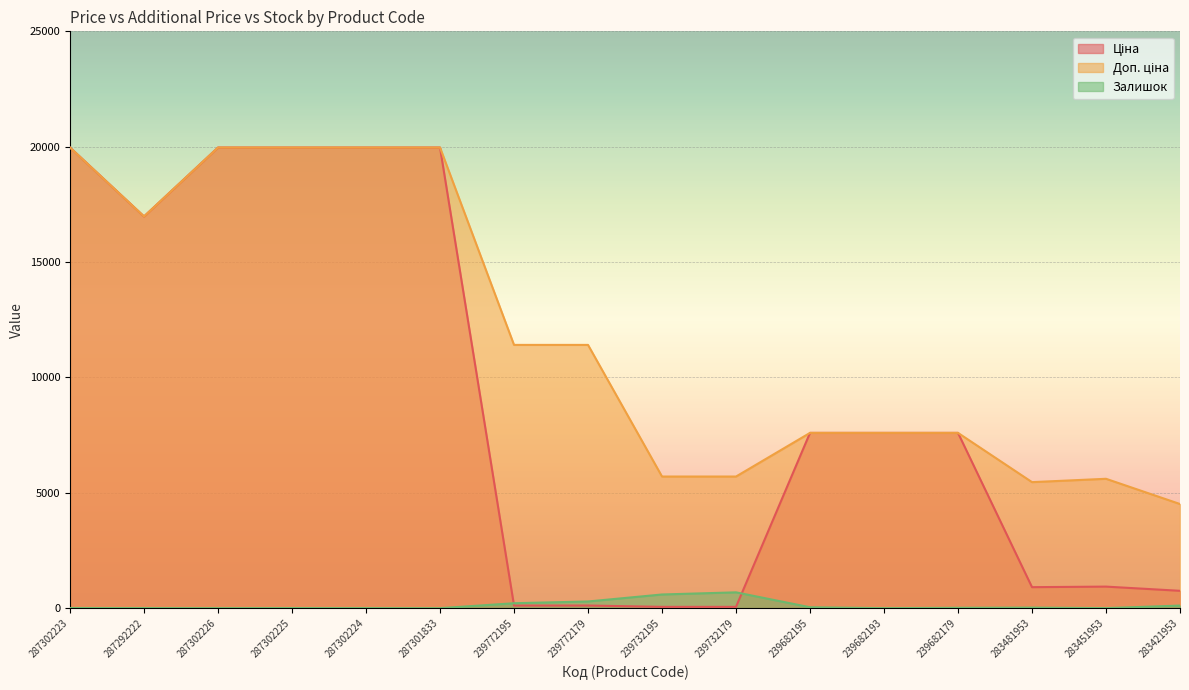

In Доп. ціна, how many points are higher than both neighbors (excluding endpoints)?

1